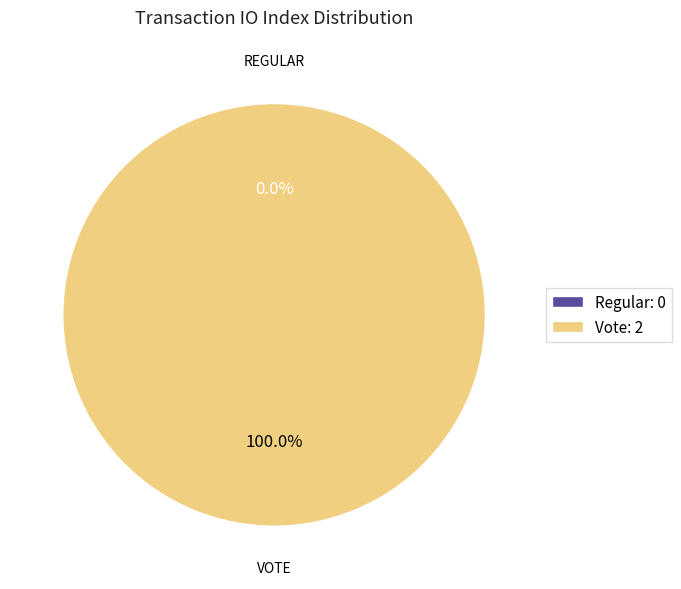

Combined, do Vote and Regular account for over 50%?

Yes